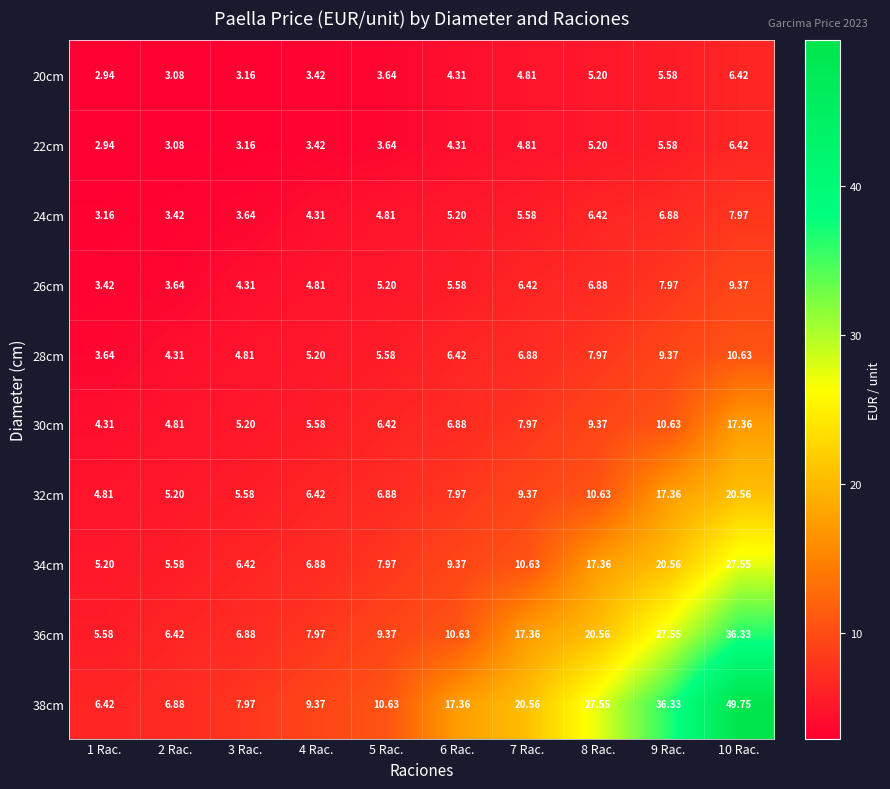

Is the value of 26cm at 8 Rac. greater than the value of 32cm at 6 Rac.?

No